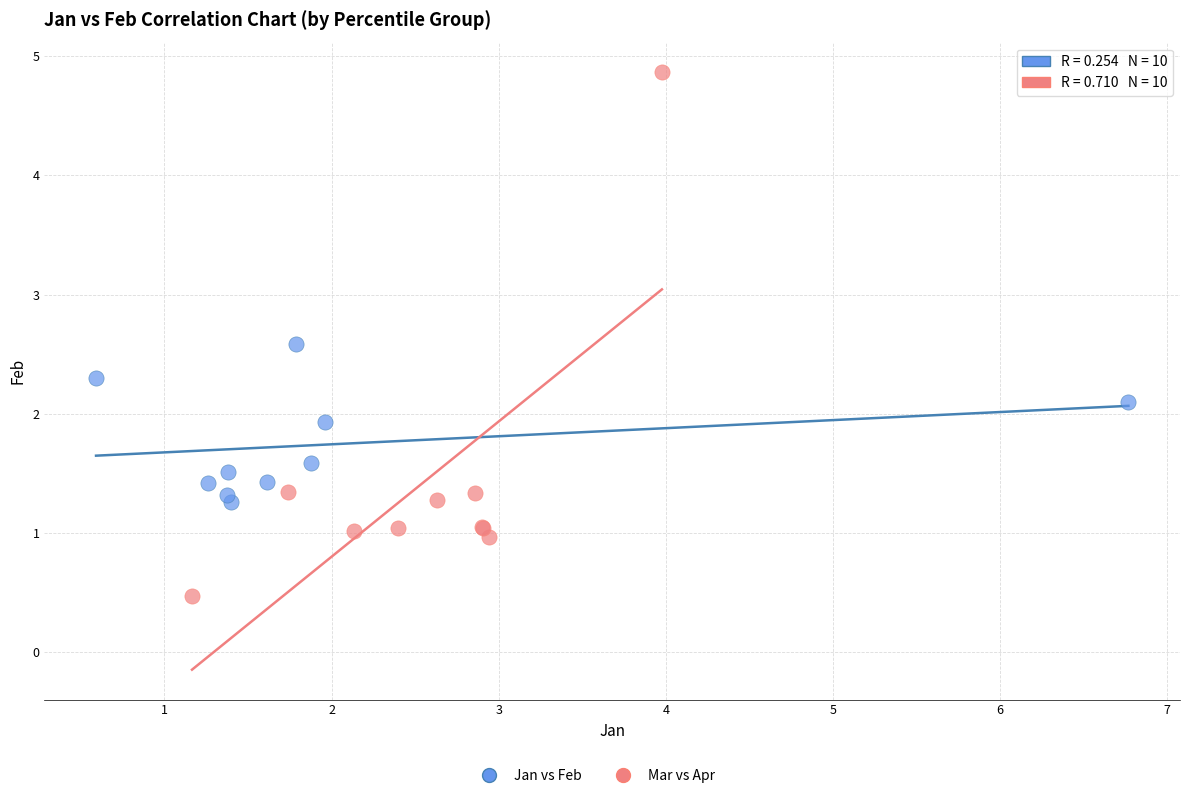

Which series contains the lowest Y value?

Mar vs Apr